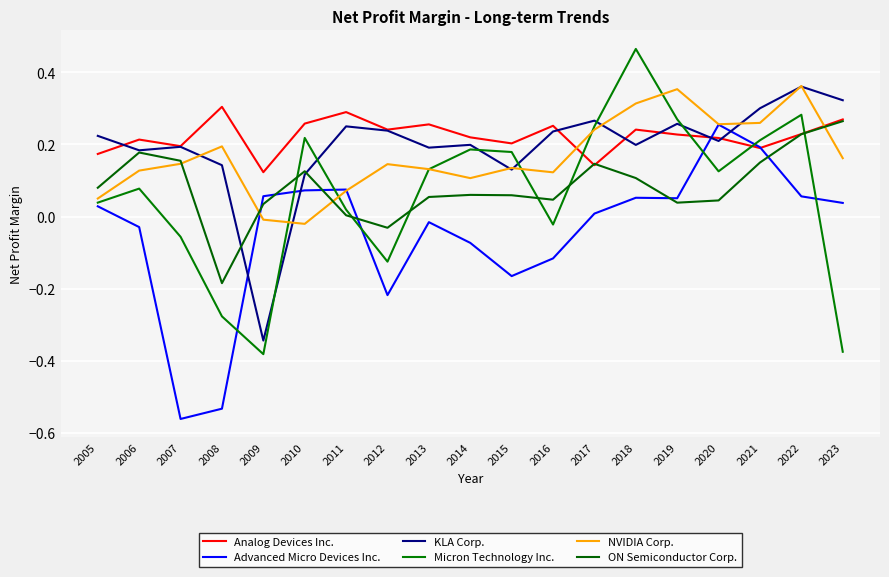

Where is the first local minimum for KLA Corp.?

2006